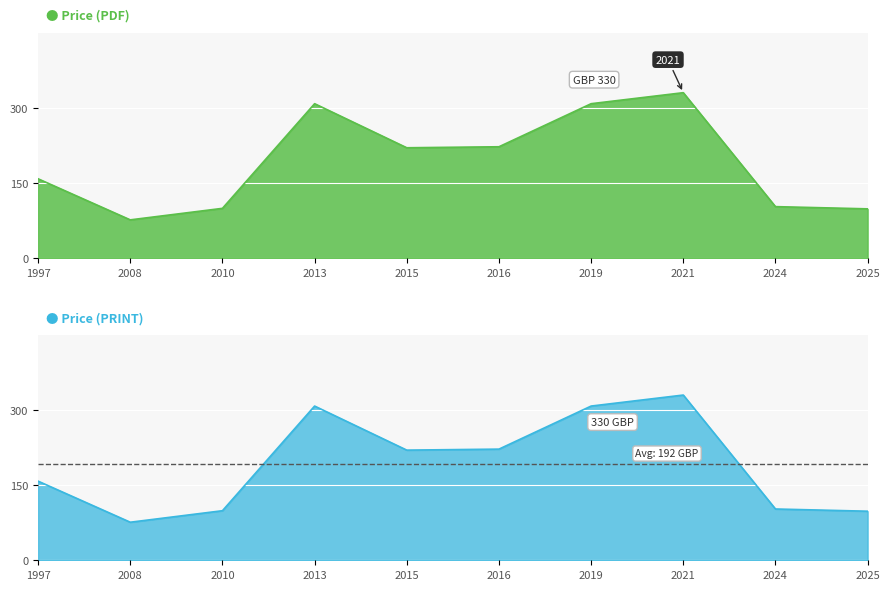

What value does the Price (PDF) series have at 2013?

308.0